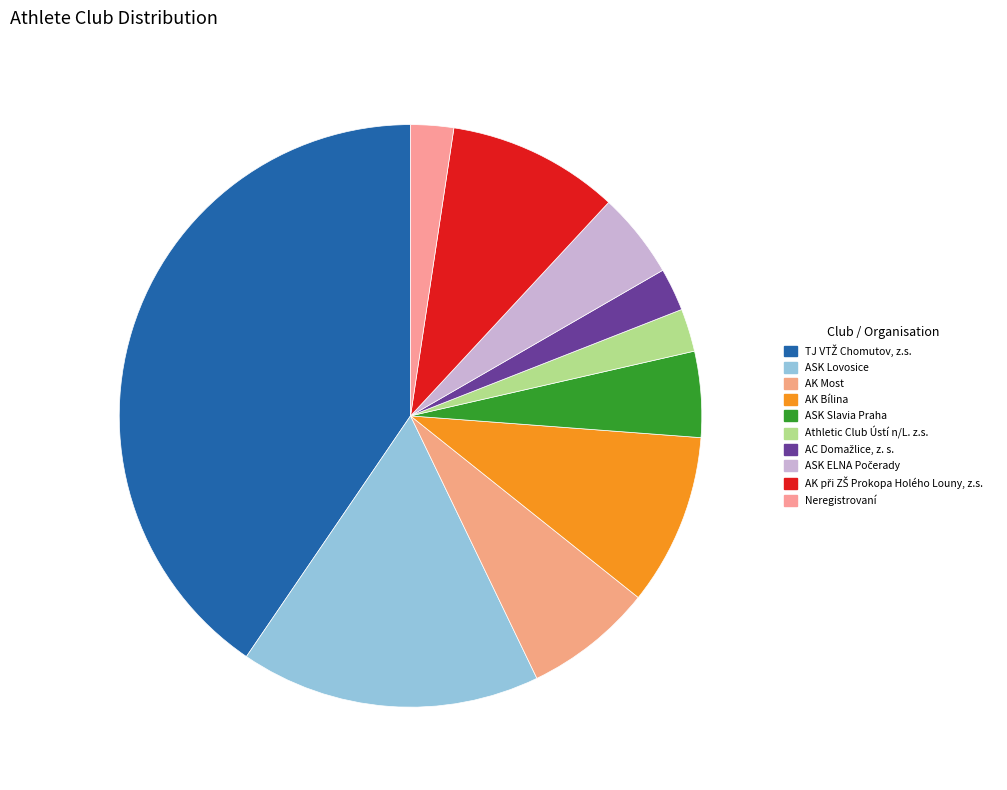

Which slice is the largest?

TJ VTŽ Chomutov, z.s.